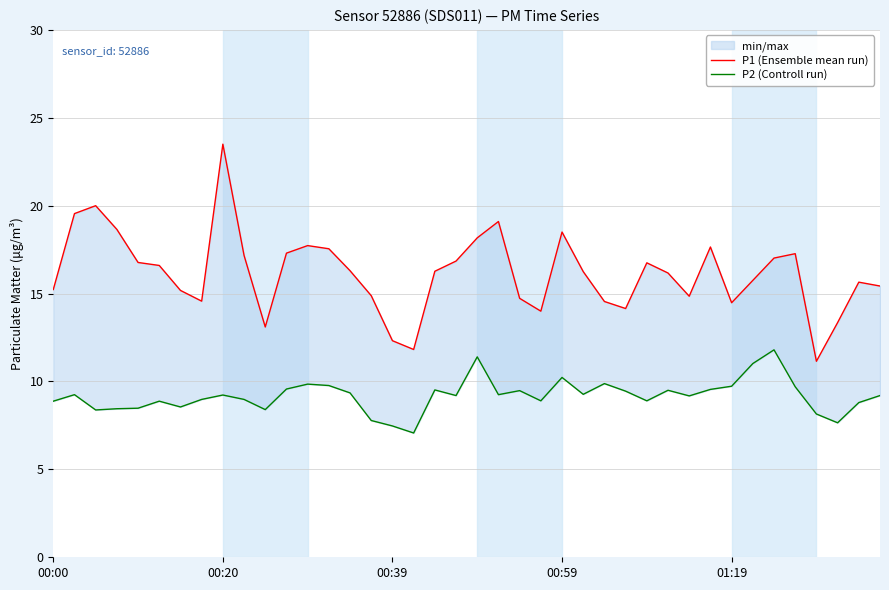

Where is P1 (Ensemble mean run) nearest to the value 17?

34